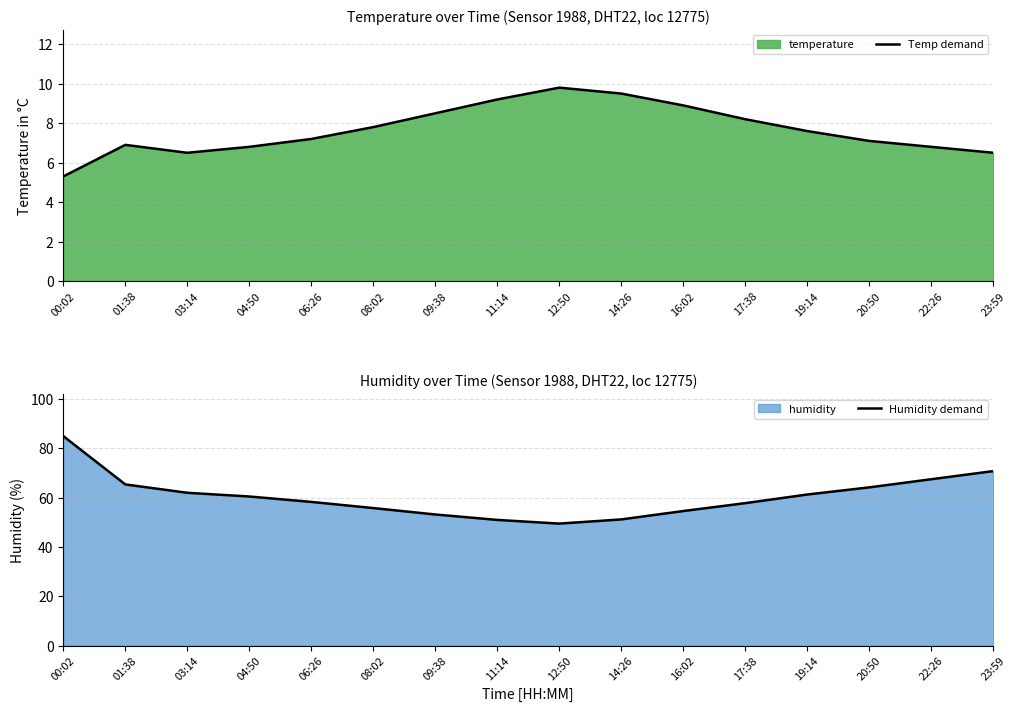

Reading right to left, what are all the values shown in this chart?

Temp demand: 23:59=6.5	22:26=6.8	20:50=7.1	19:14=7.6	17:38=8.2	16:02=8.9	14:26=9.5	12:50=9.8	11:14=9.2	09:38=8.5	08:02=7.8	06:26=7.2	04:50=6.8	03:14=6.5	01:38=6.9	00:02=5.3
Humidity demand: 23:59=70.8	22:26=67.5	20:50=64.2	19:14=61.3	17:38=57.8	16:02=54.6	14:26=51.2	12:50=49.5	11:14=51.0	09:38=53.2	08:02=55.8	06:26=58.3	04:50=60.5	03:14=62.0	01:38=65.4	00:02=85.0